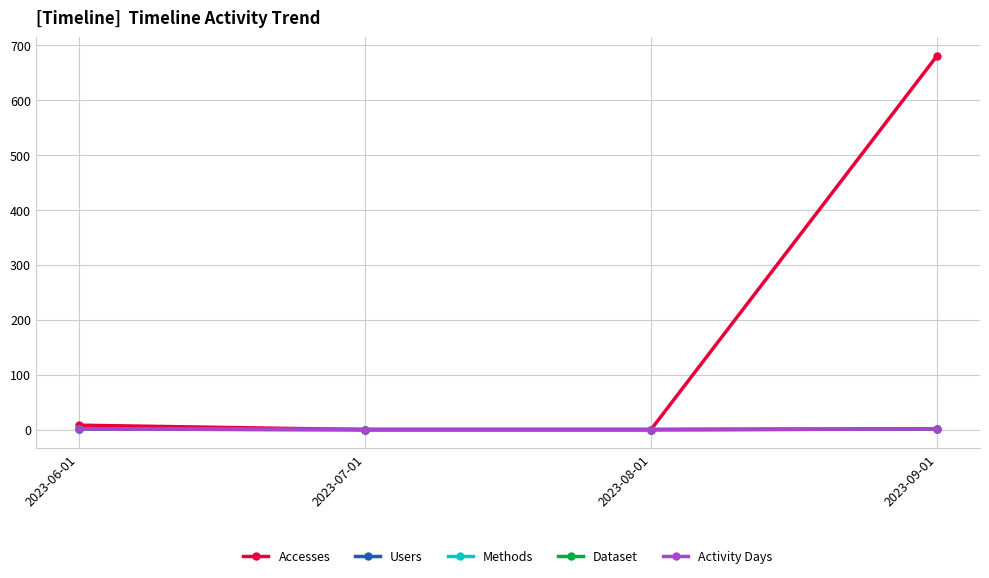

What is the difference between the maximum and minimum values in the Methods series?

1